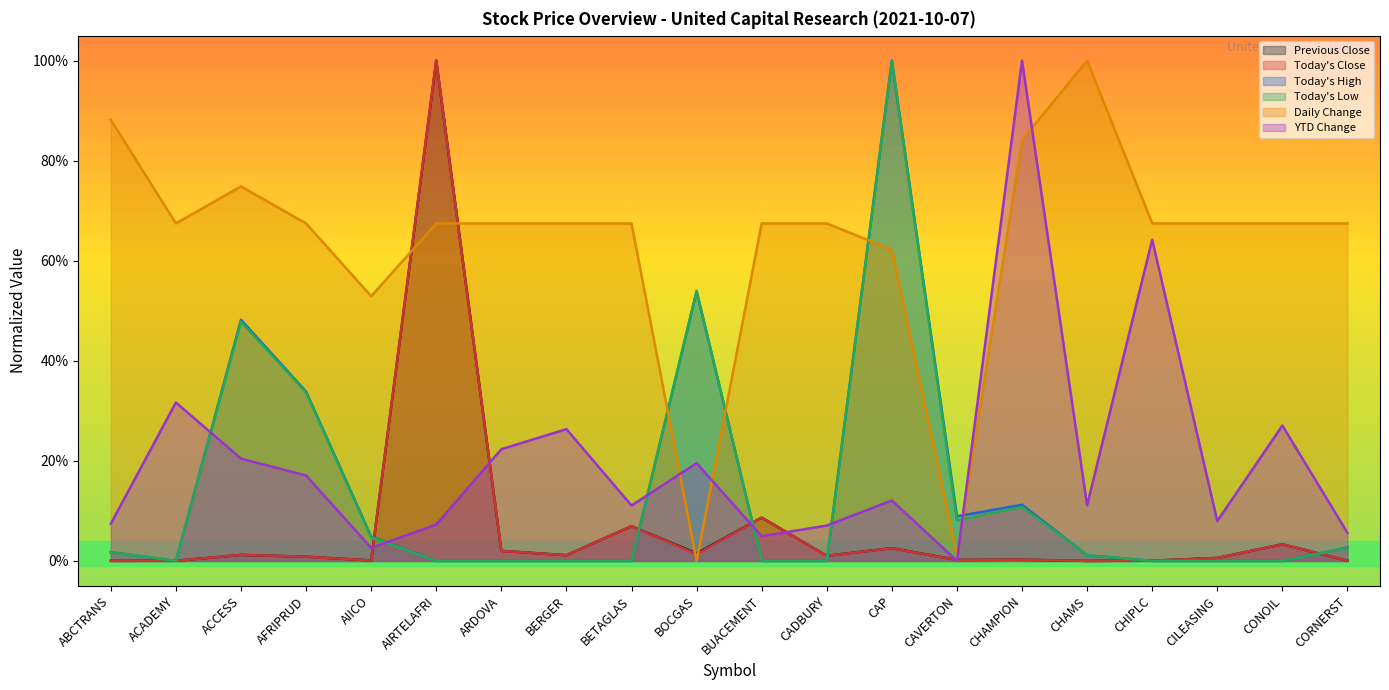

At how many categories does at least one series exceed 0?

20